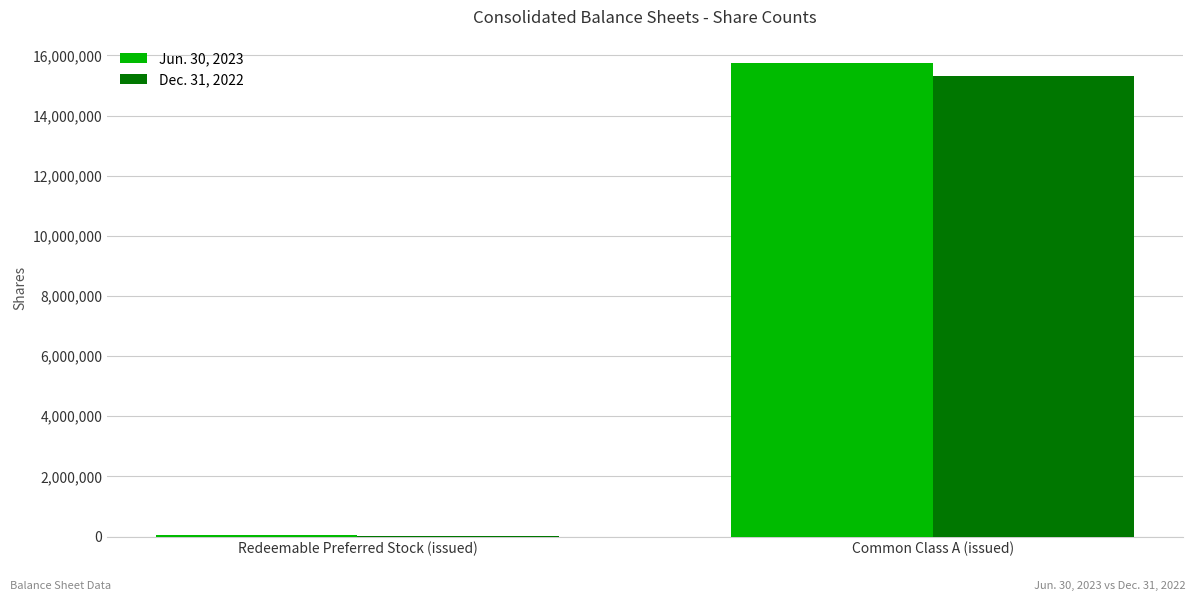

What is the maximum value for Jun. 30, 2023?

15736041